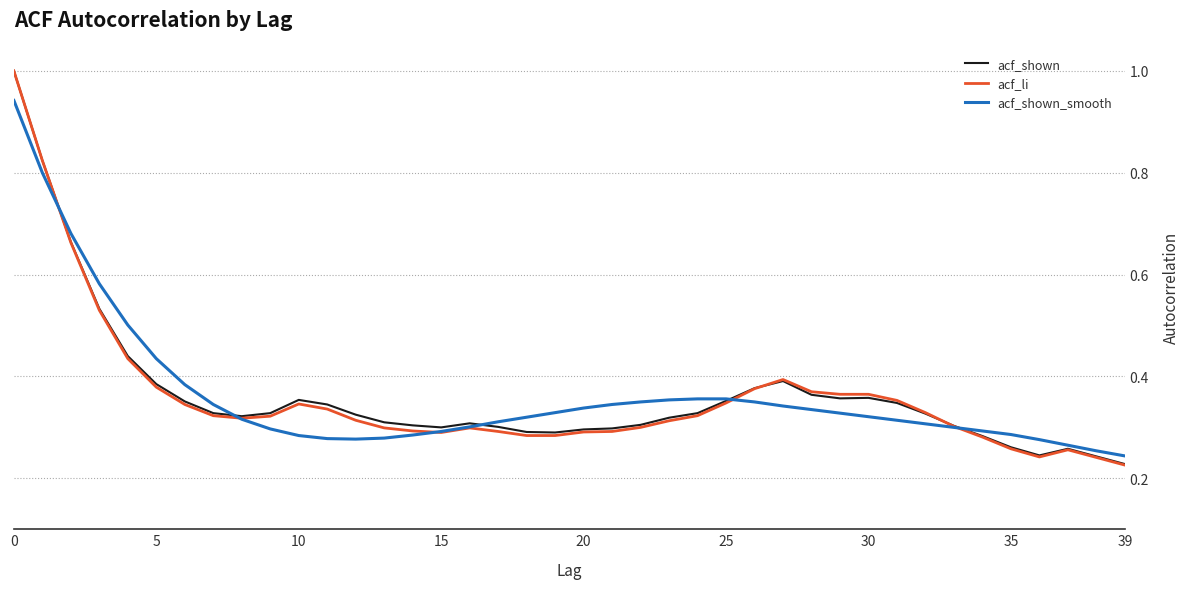

Does the chart display data point markers on the line(s)?

No